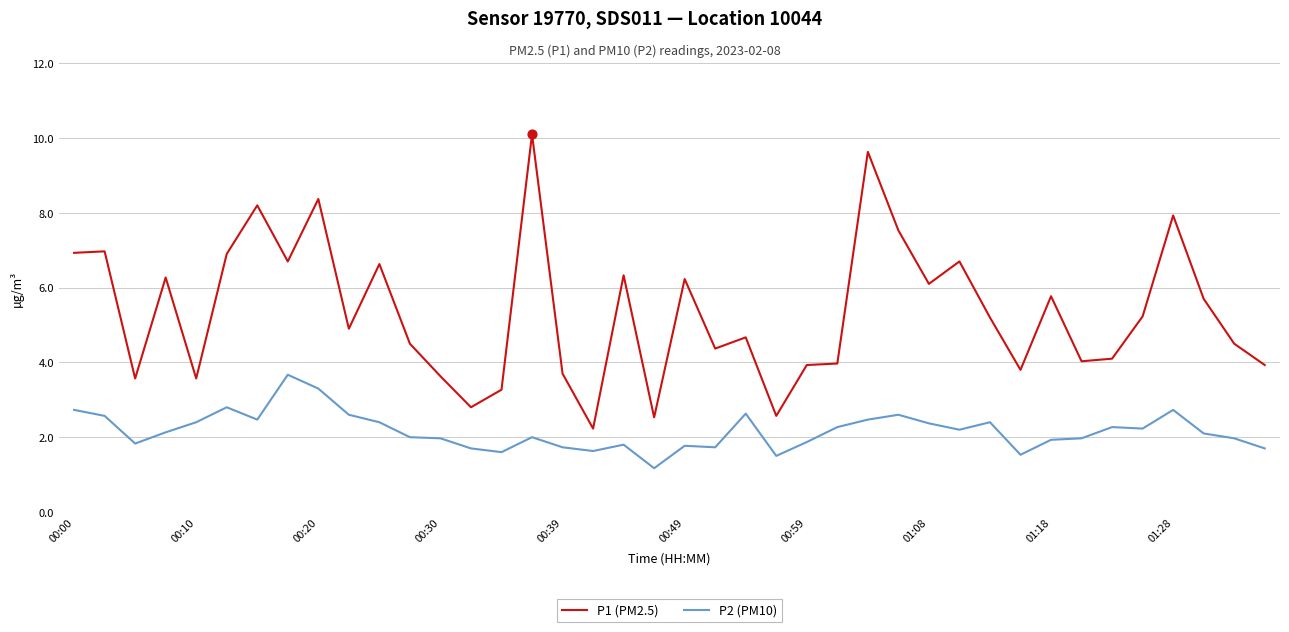

Which series has the largest range (max minus min)?

P1 (PM2.5)